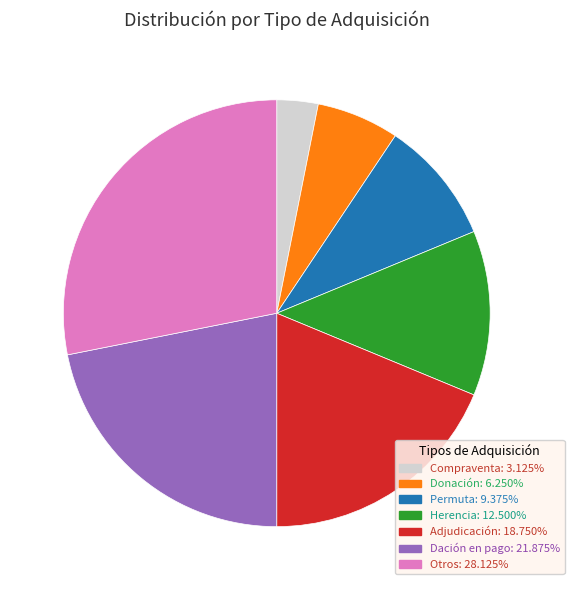

Does any single category account for the majority?

No